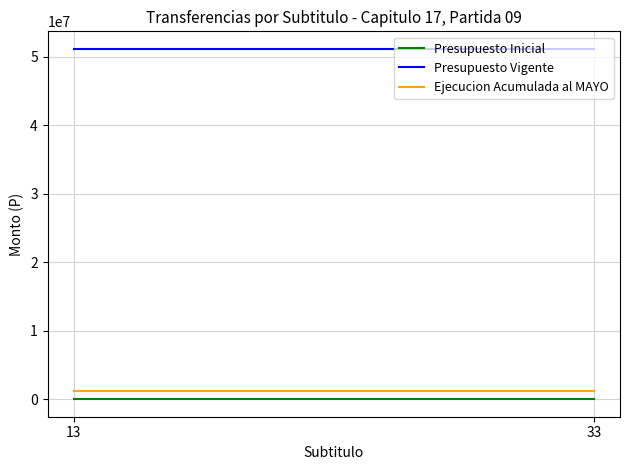

Reading left to right, list all the values displayed in this chart.

Presupuesto Inicial: 13=0	33=0
Presupuesto Vigente: 13=51125000	33=51125000
Ejecucion Acumulada al MAYO: 13=1211042	33=1211042